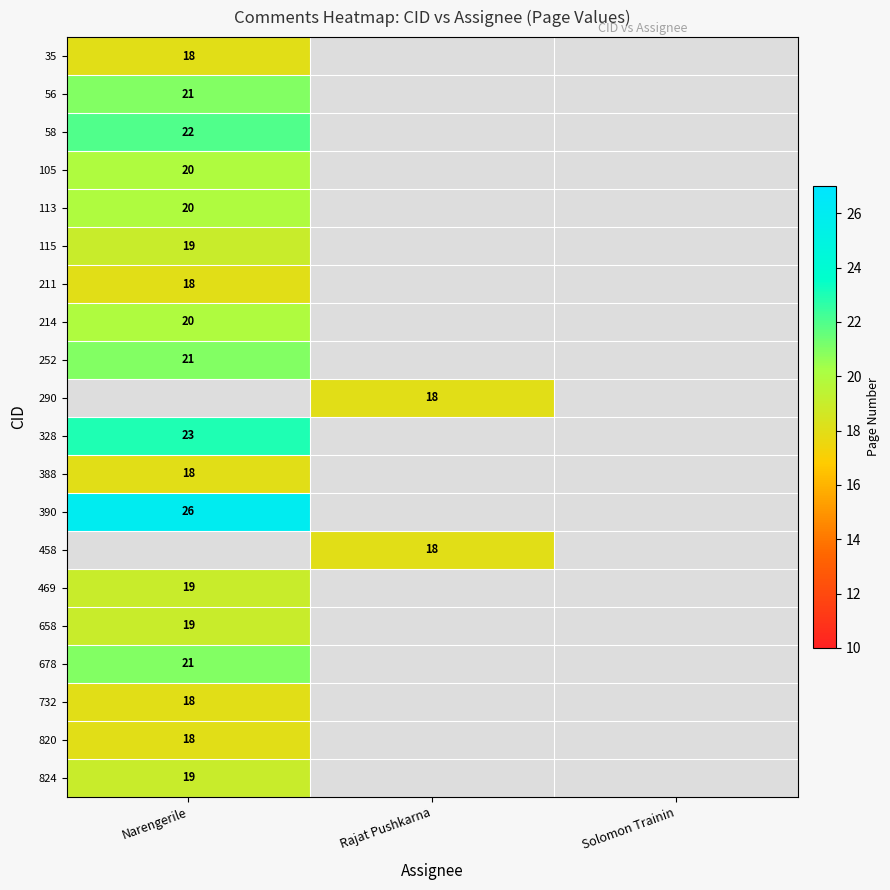

Count the number of data series in this chart.

20